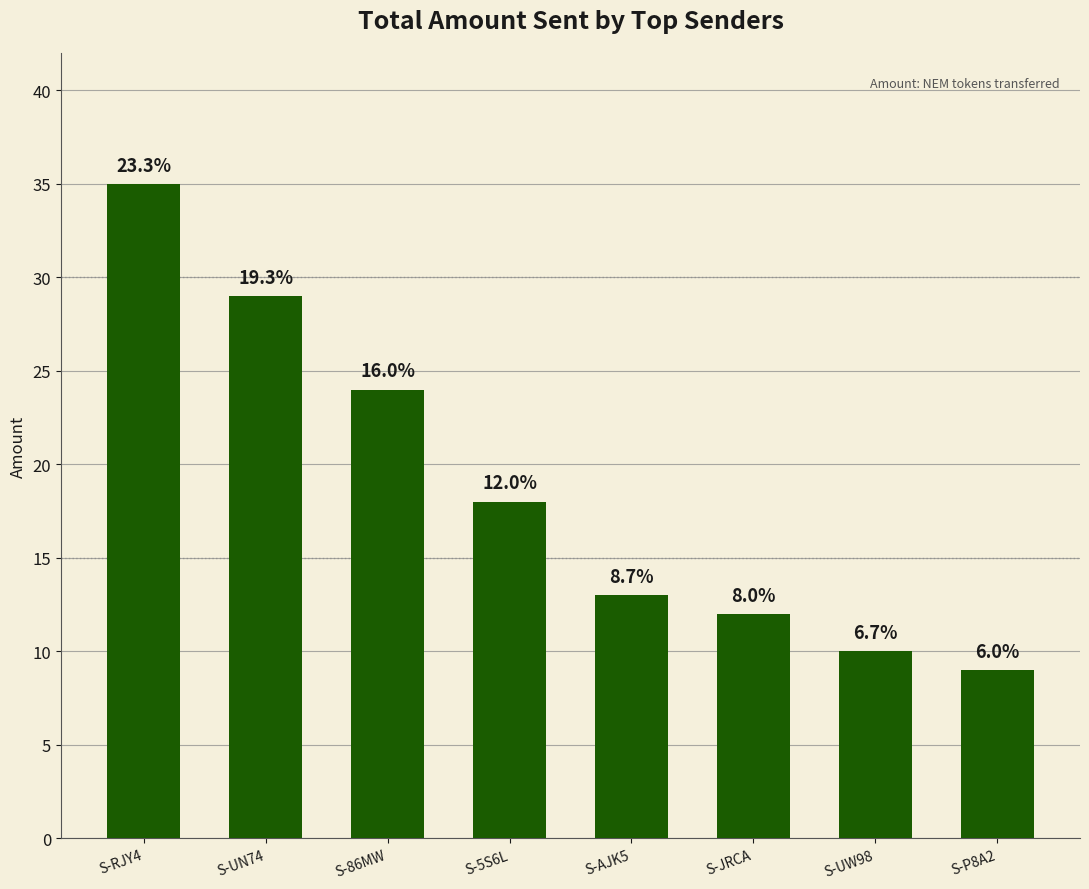

How many bars are there in total?

8